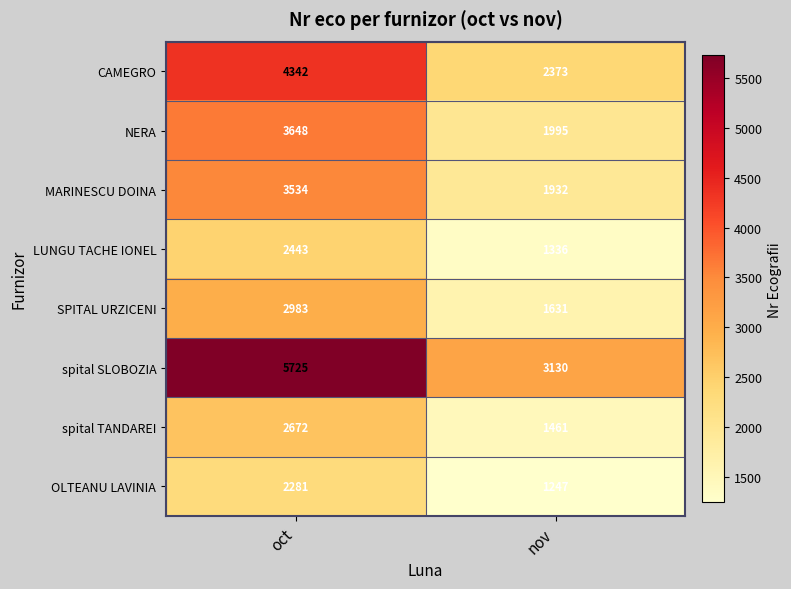

At which category is the sum across all series the highest?

oct